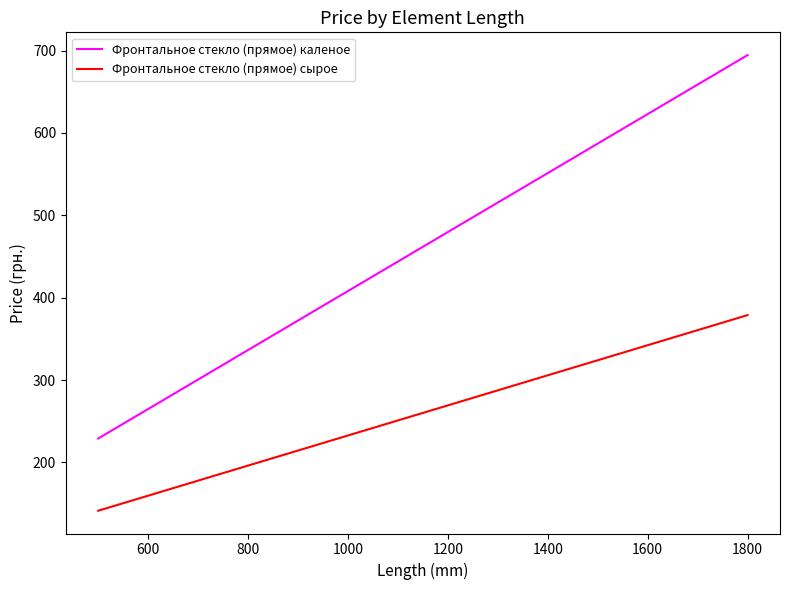

What is the difference between the maximum and minimum values in the Фронтальное стекло (прямое) сырое series?

237.5